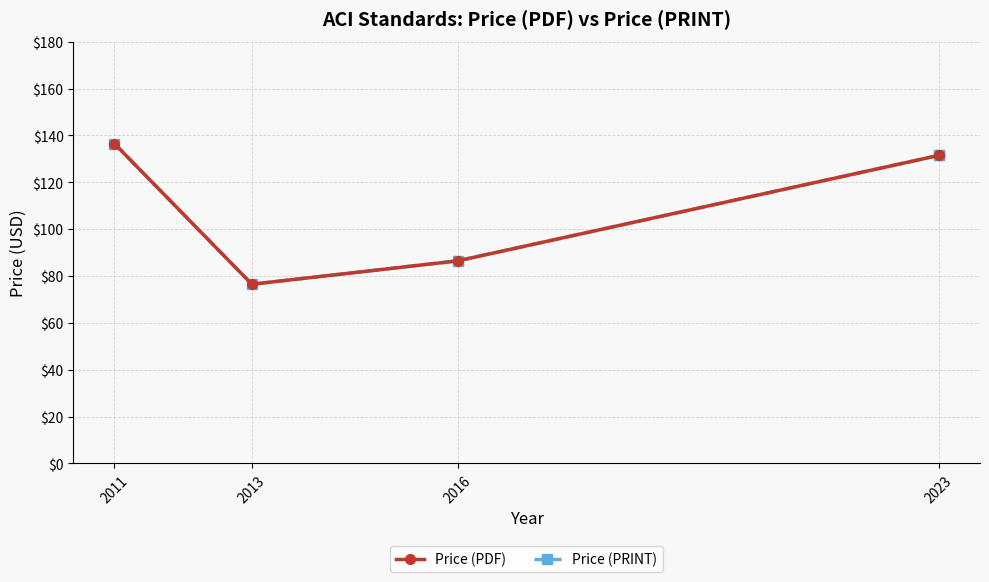

At which category is the sum across all series the highest?

2011